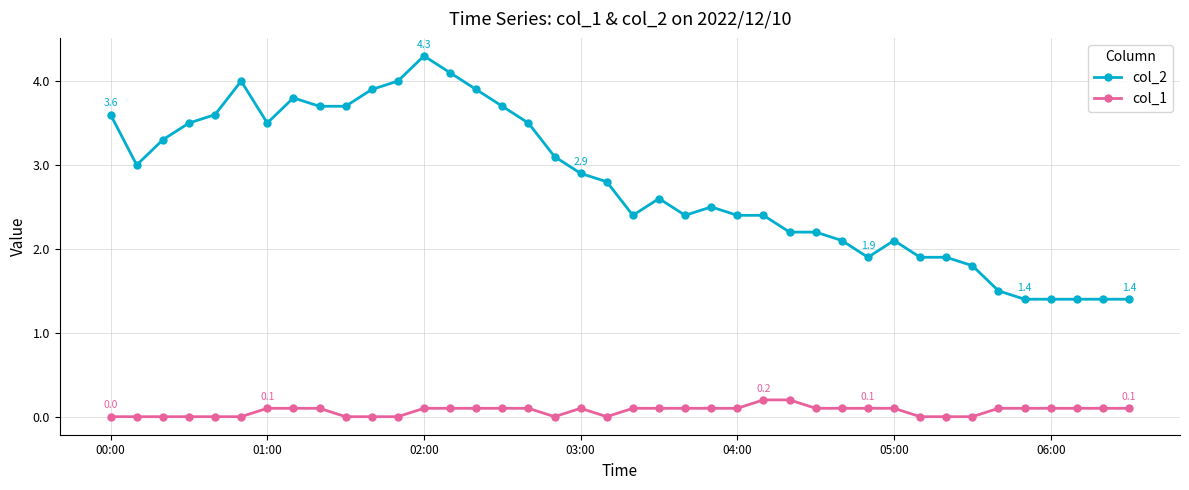

True or false: col_1 and col_2 intersect in this chart.

False